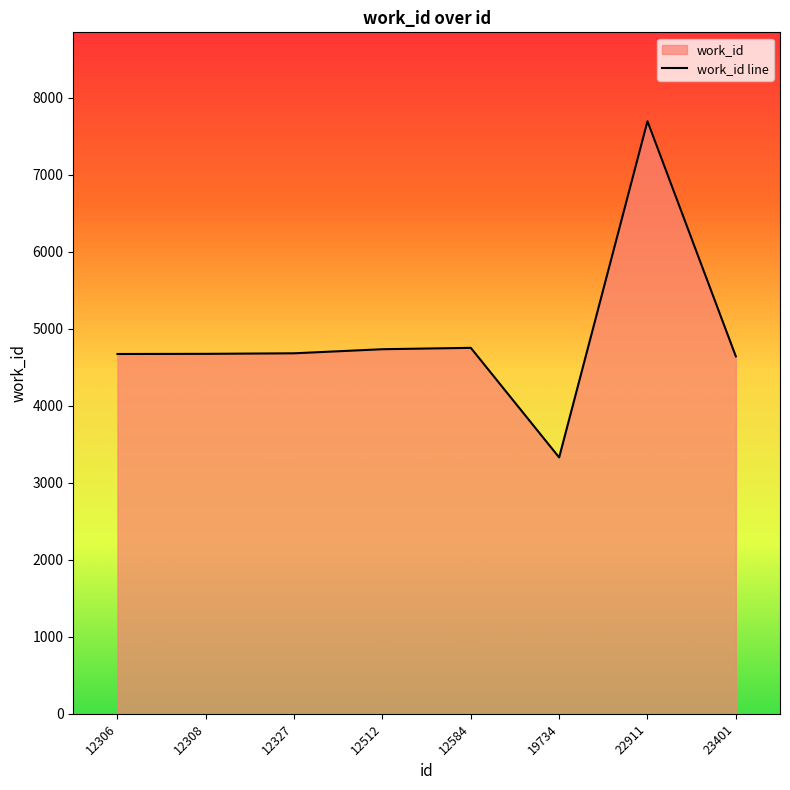

How many distinct data groups are displayed?

1